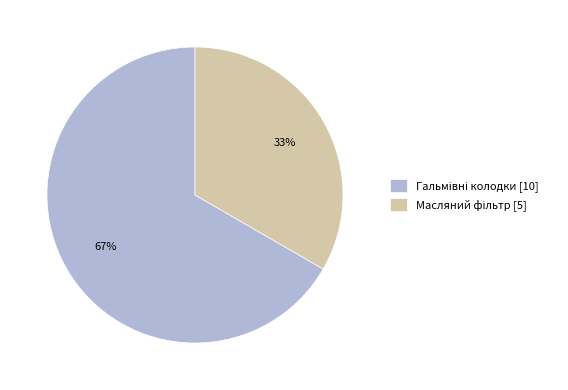

To the nearest percent, what is the average slice percentage?

50%